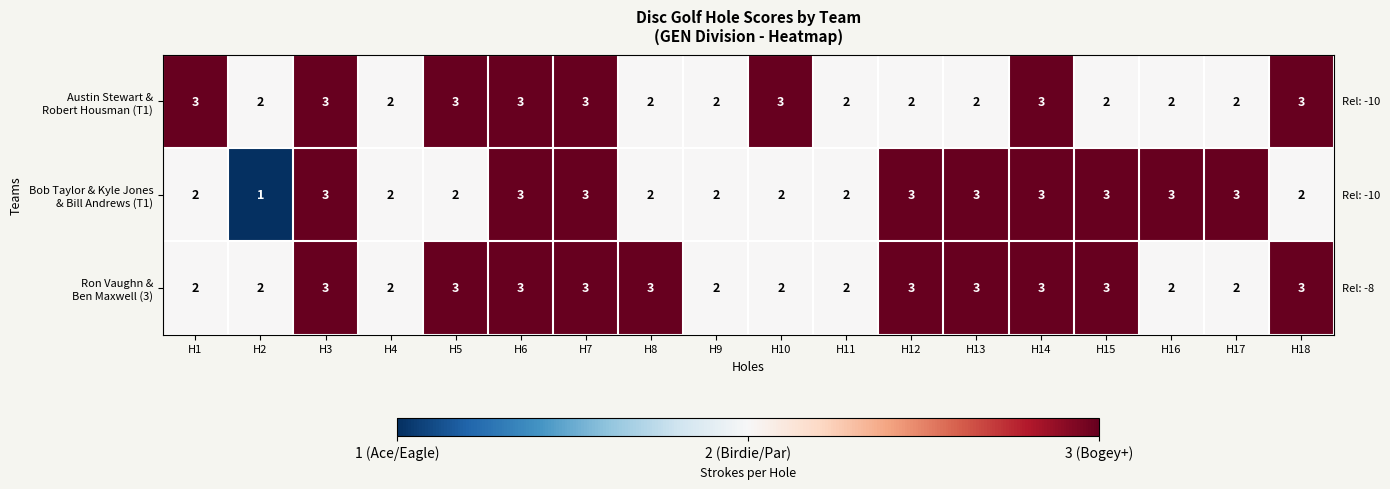

What is the maximum value shown in the chart?

3